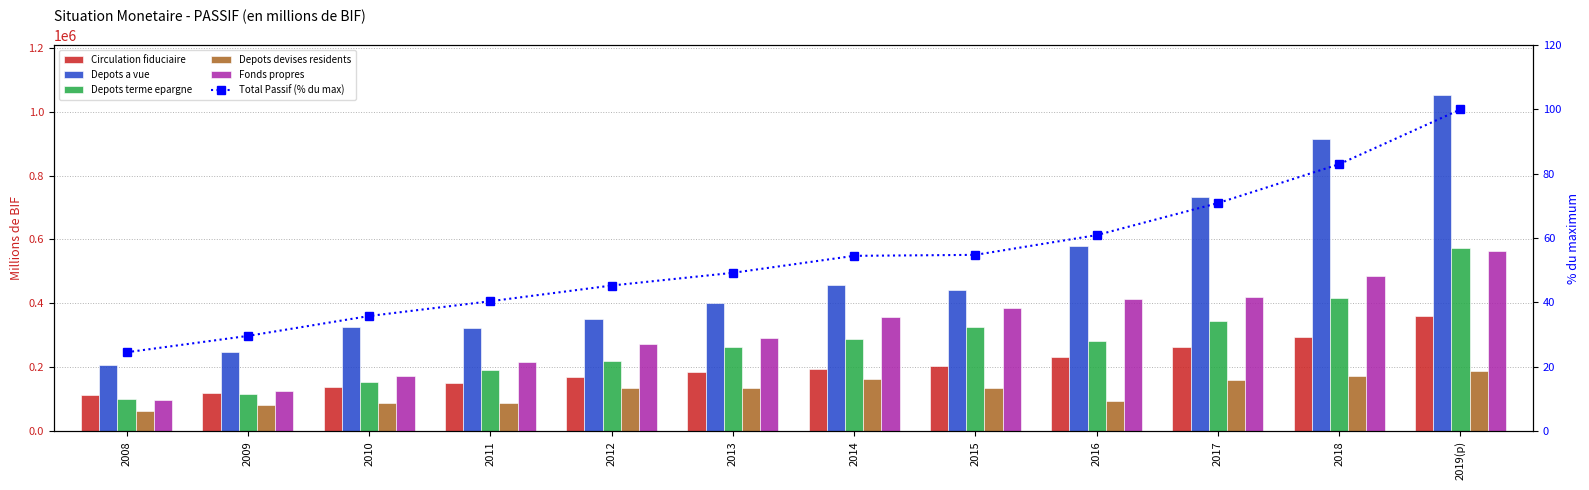

List the labels in order of Circulation fiduciaire value, smallest first.

2008, 2009, 2010, 2011, 2012, 2013, 2014, 2015, 2016, 2017, 2018, 2019(p)